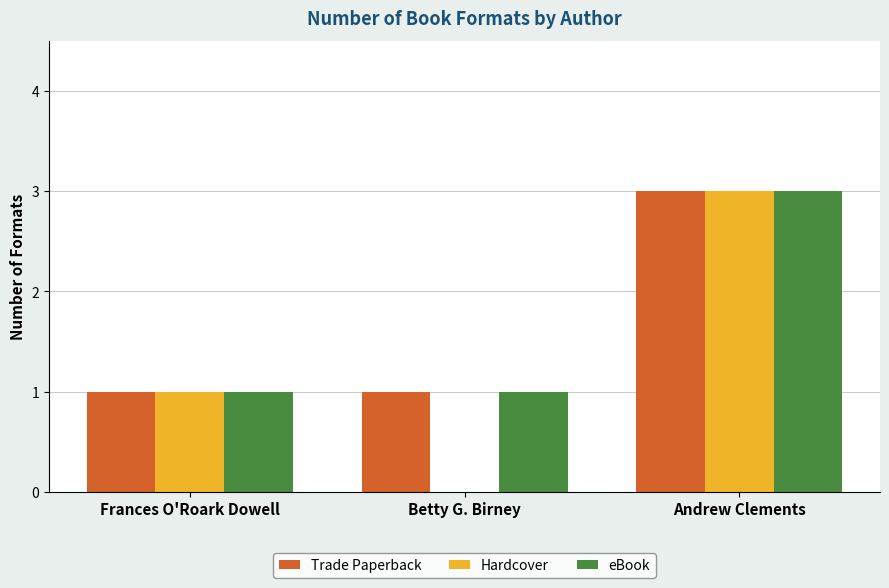

What is the sum of all Trade Paperback values?

5